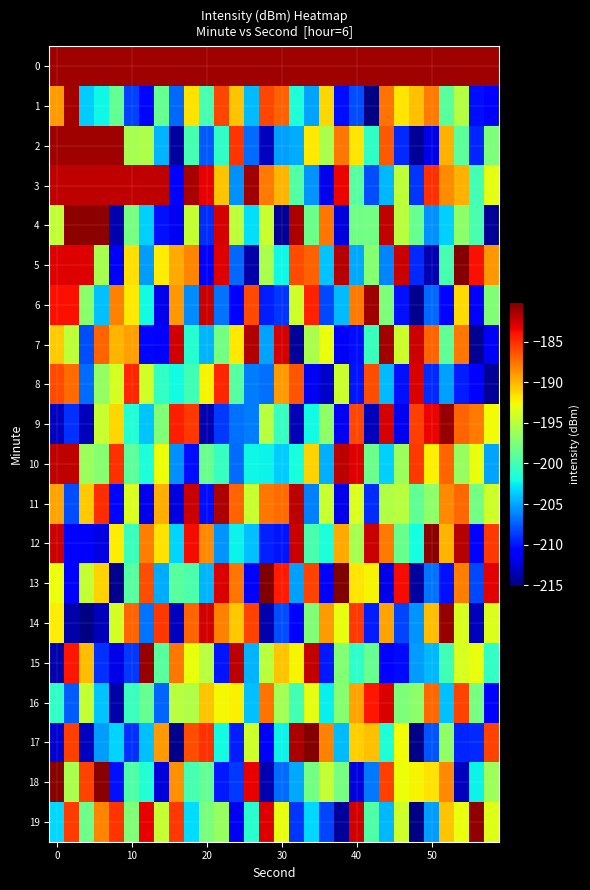

Which series has the widest spread of values?

13